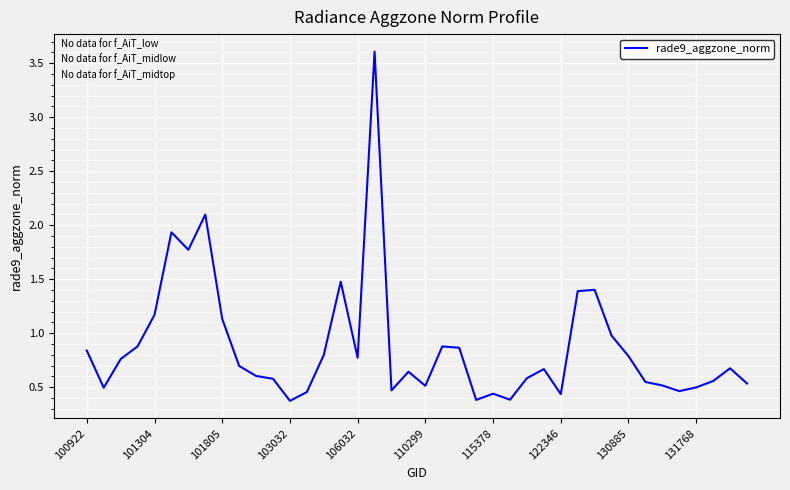

How many points are higher than both their immediate neighbors (excluding endpoints)?

10